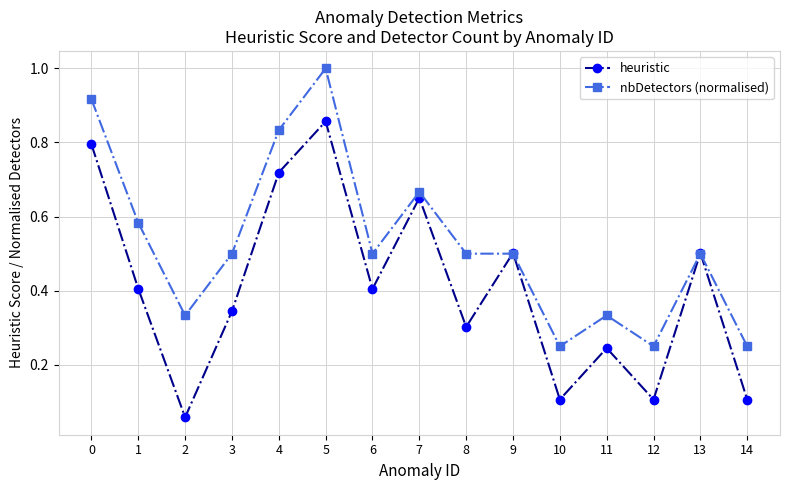

Which category has the highest value in the heuristic series?

5